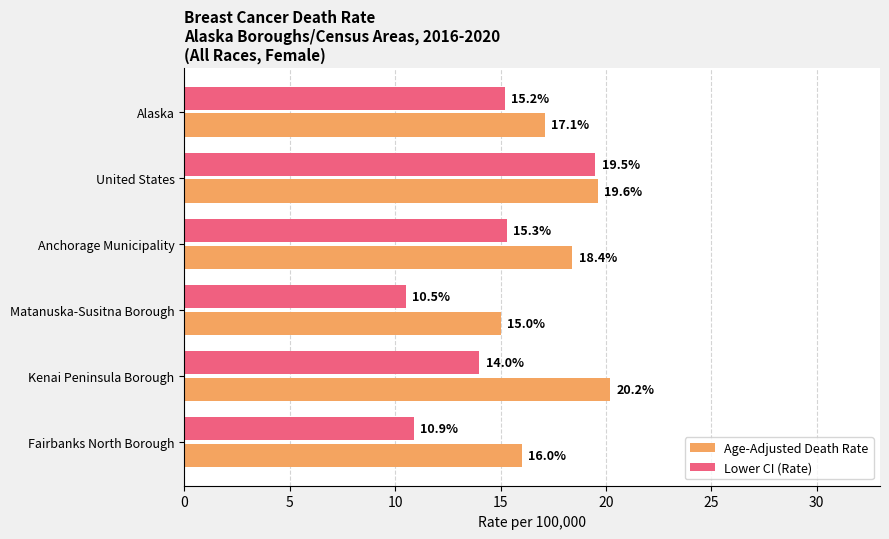

Is it true that Lower CI (Rate) equals 10.9 at Fairbanks North Borough?

True